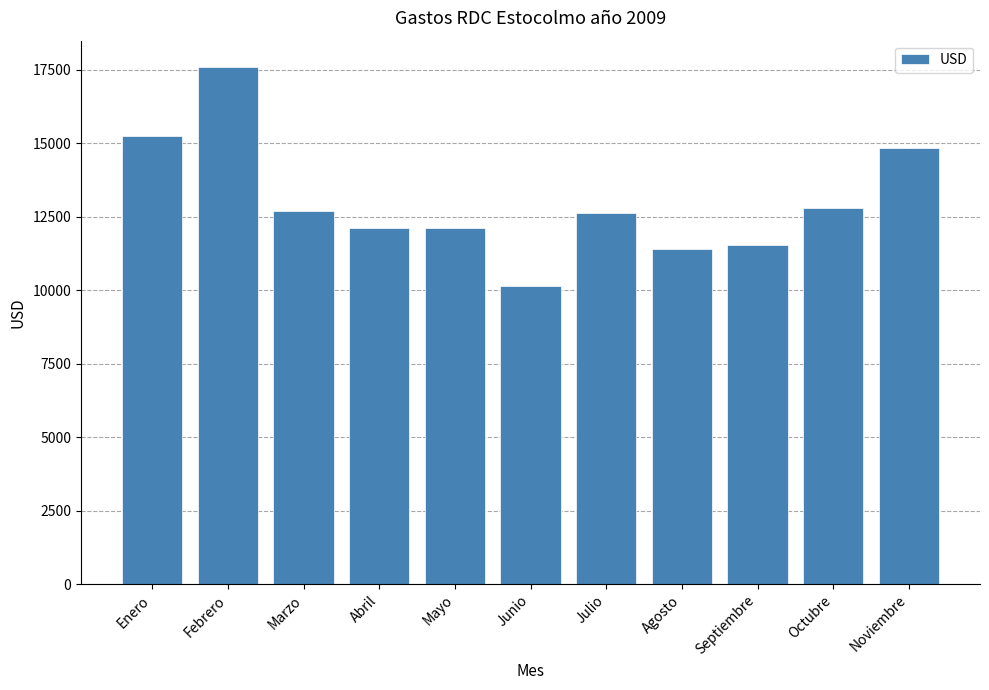

True or false: the data shows 11391.3 at Agosto.

True